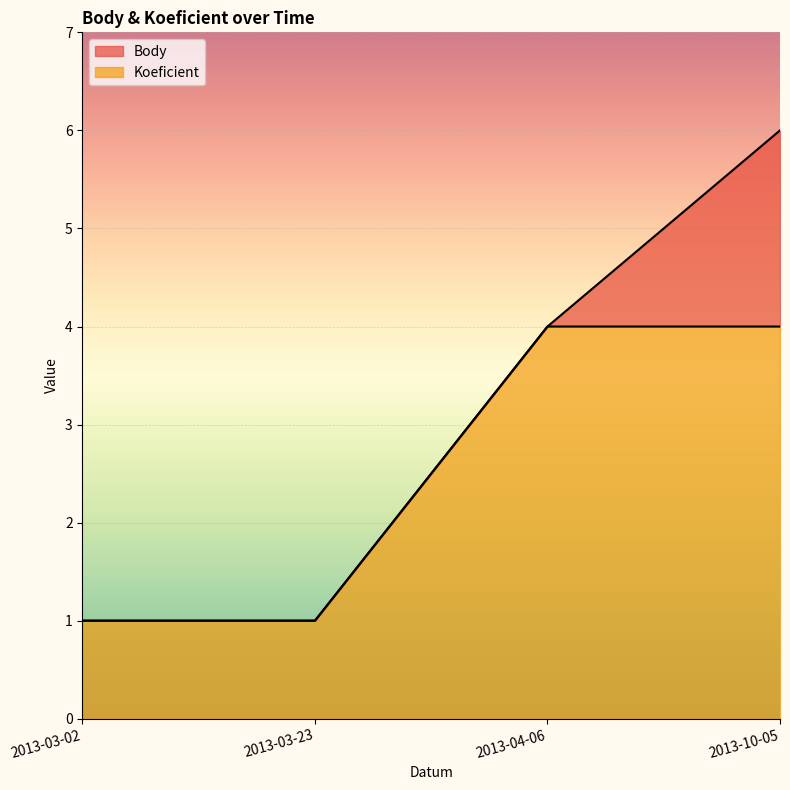

At which category is the sum across all series the highest?

2013-10-05